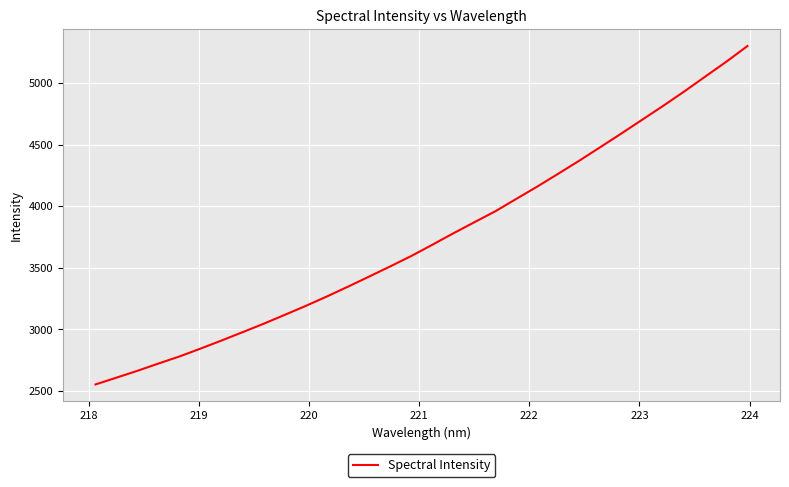

How many categories are shown in the chart?

32